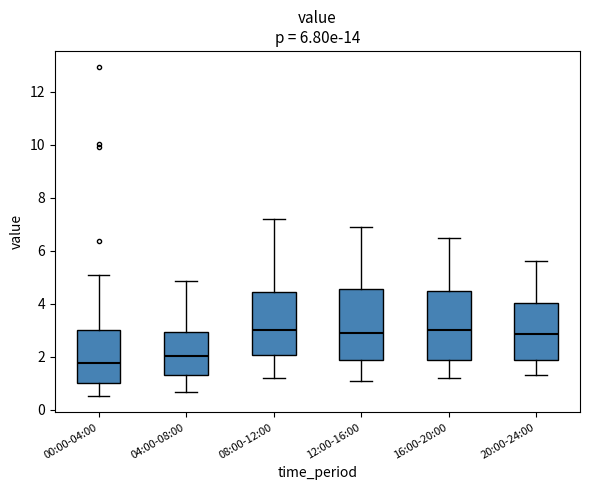

Which box's median line is the lowest?

00:00-04:00